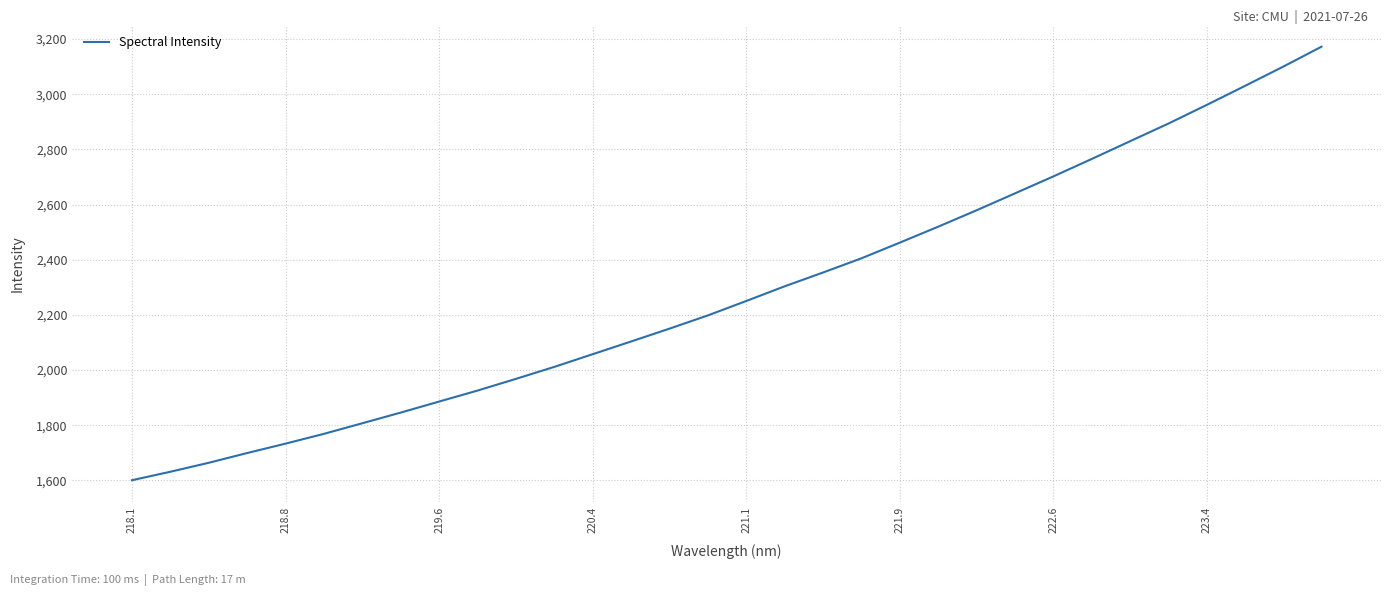

What is the smallest value displayed?

1601.0